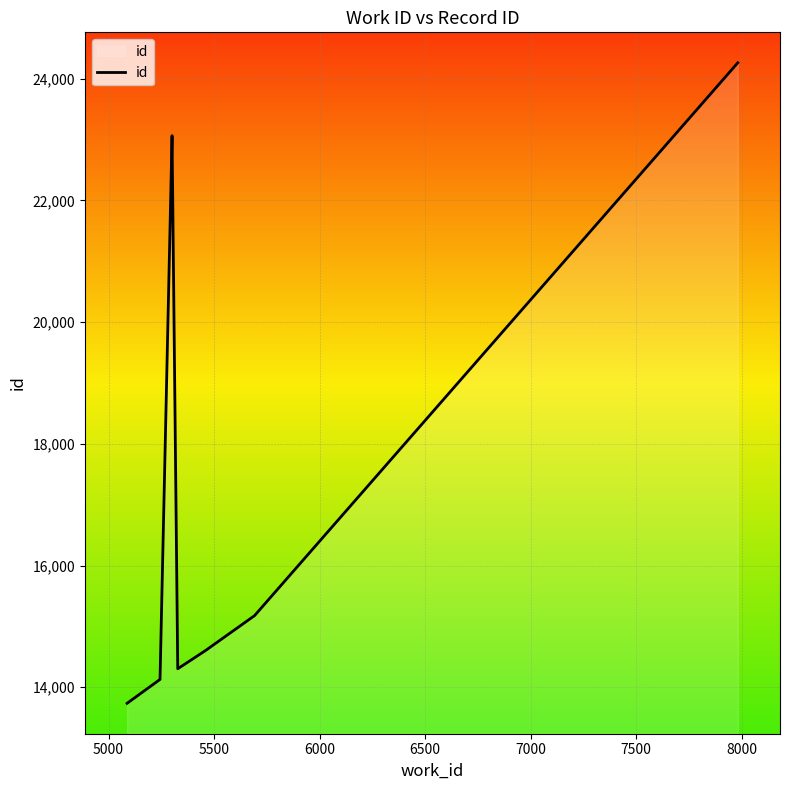

How many values are below 15177?

4